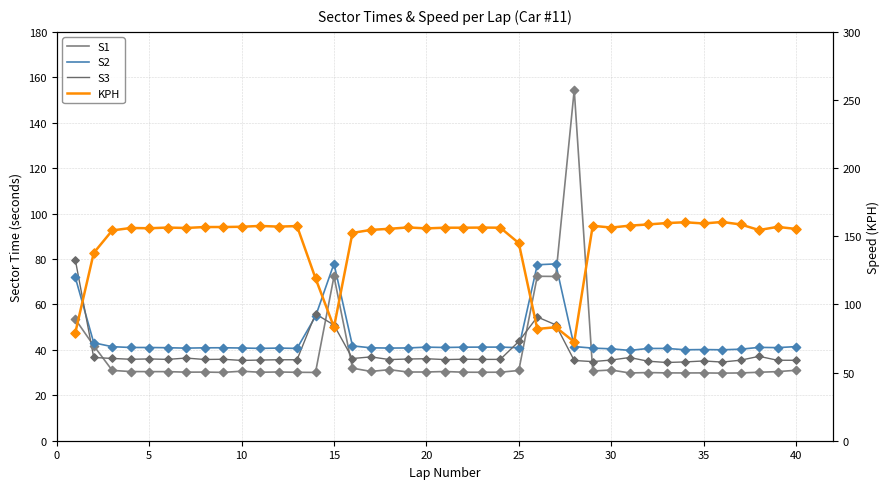

What are all the series names shown in the legend?

S1, S2, S3, KPH